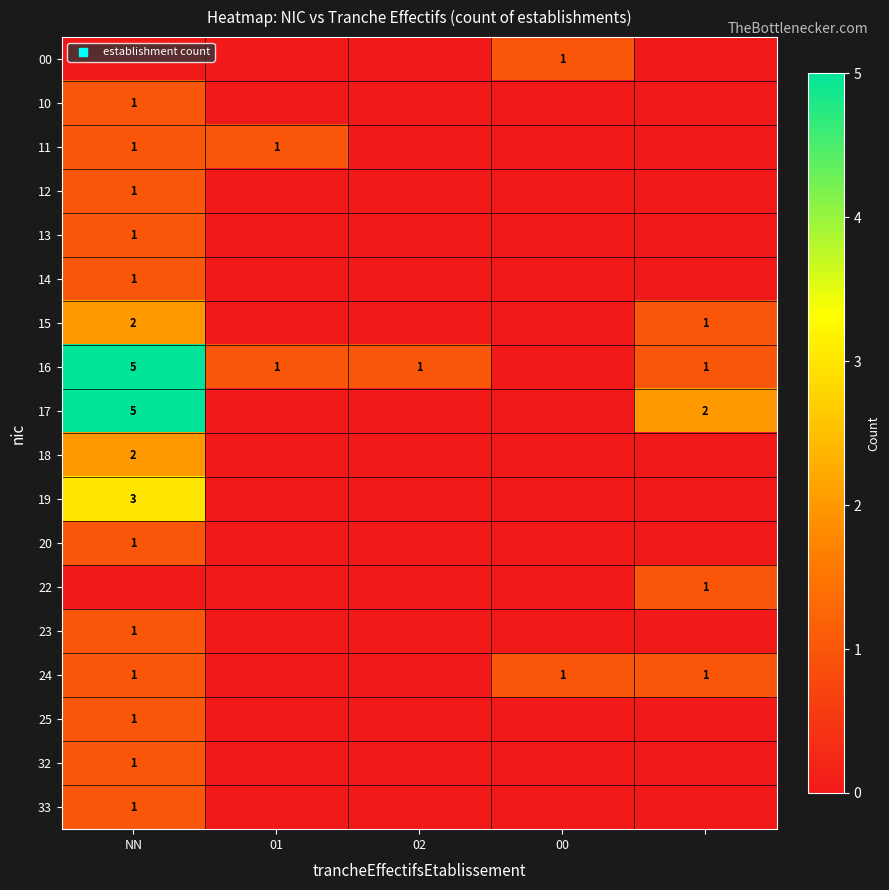

True or false: 32 has a value of 1 at NN.

True